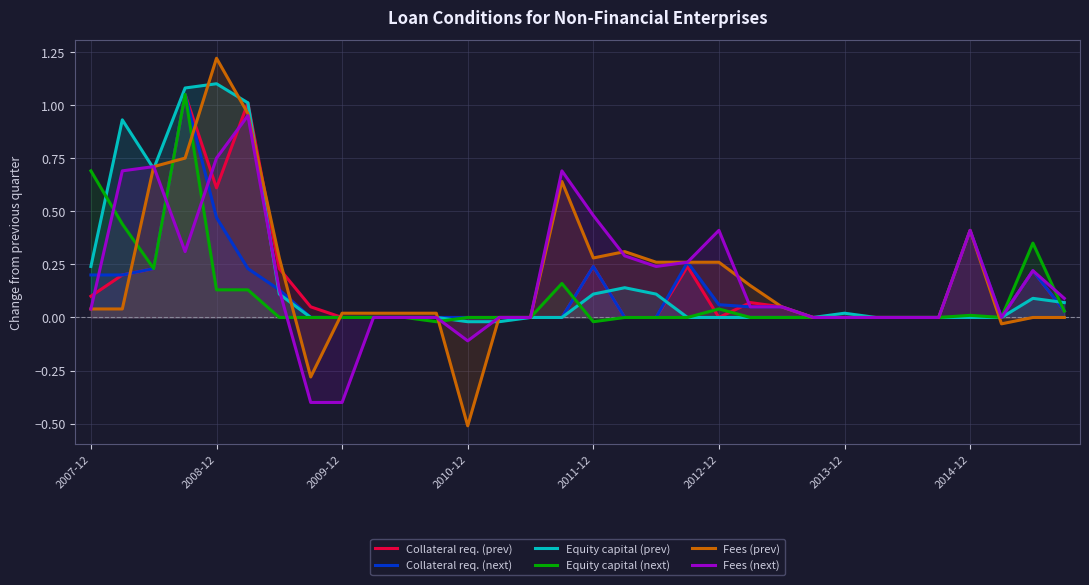

Which series has the largest total across all categories?

Fees (prev)